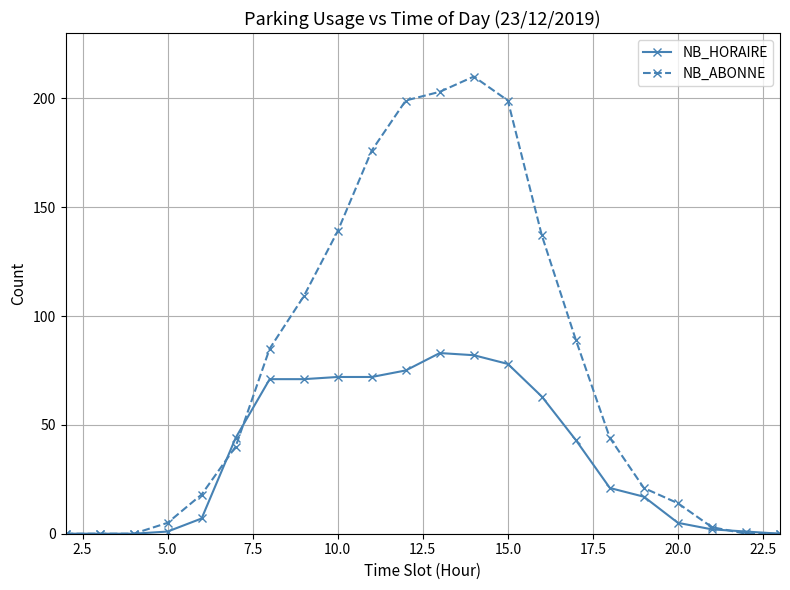

What is the value of the NB_HORAIRE point at the 10th from the left?

72